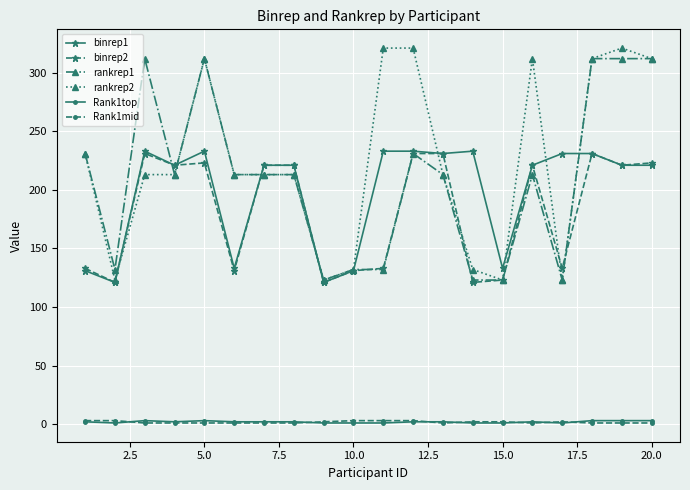

Which series has the largest total across all categories?

rankrep2